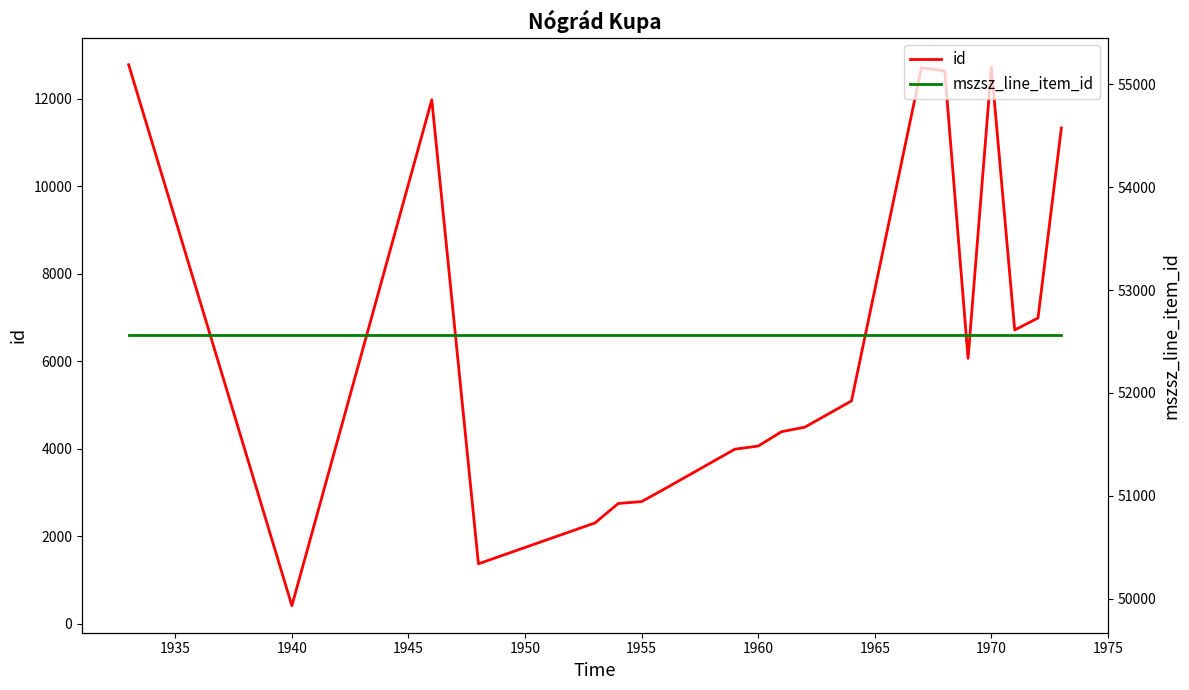

How many data points does each series have?

20